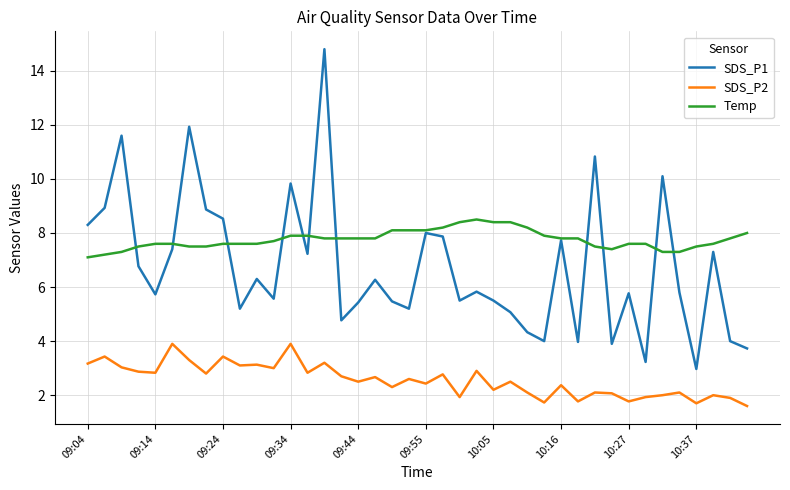

What is the lowest value of the Temp series?

7.1